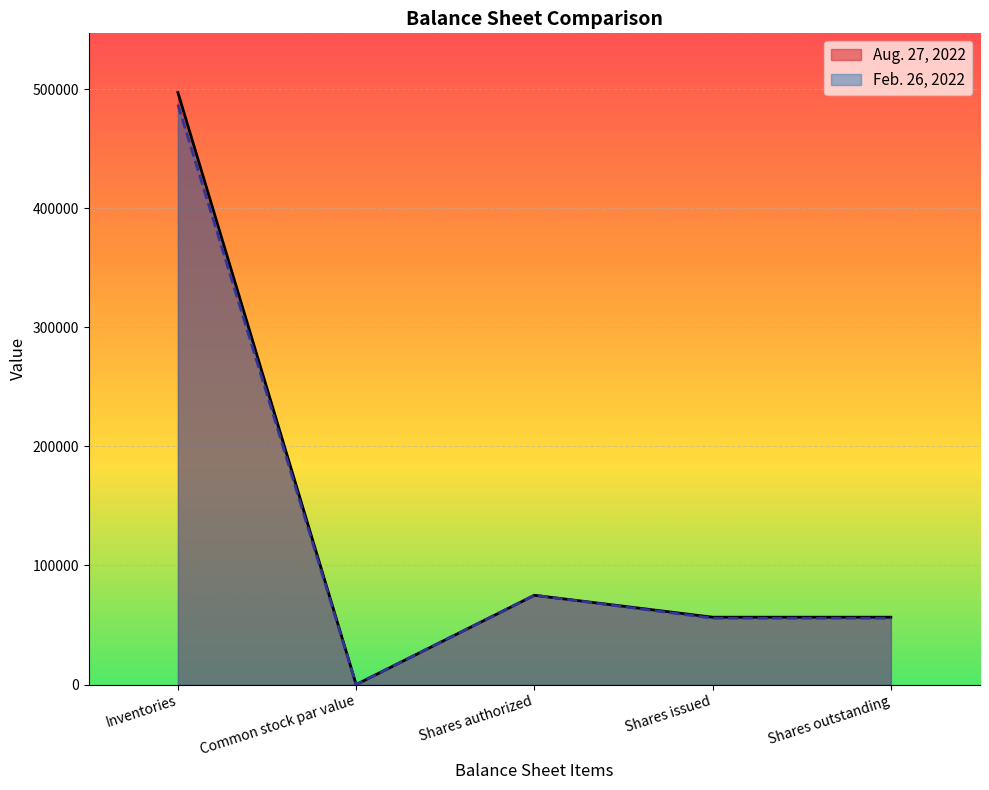

What is the total value across all series at Shares outstanding?

112332